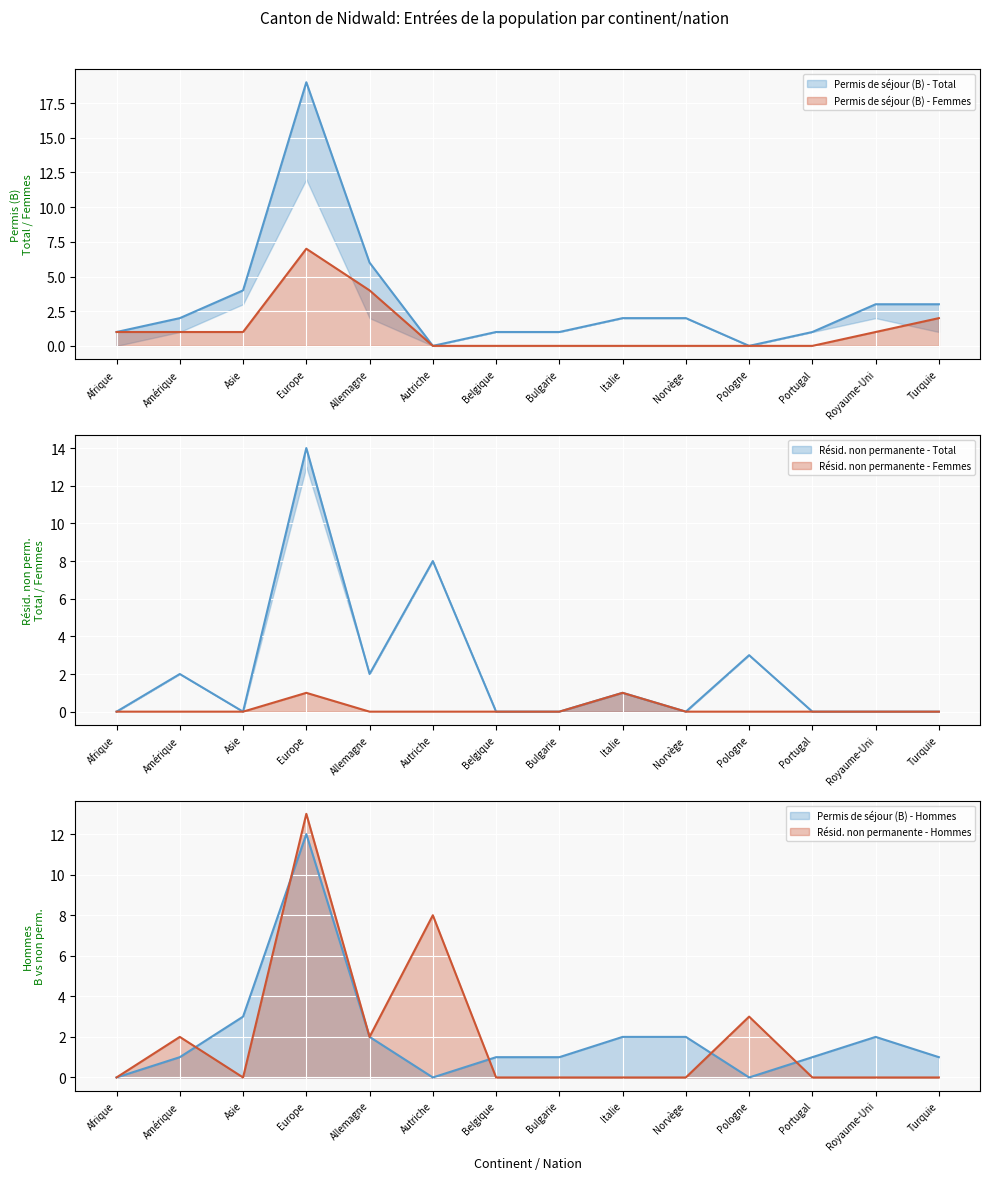

Count the number of categories in the chart.

14